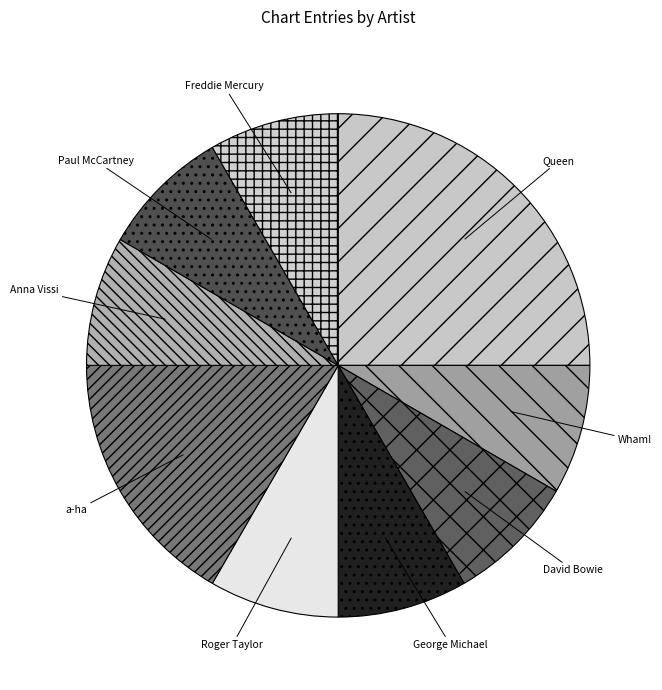

Is the sum of Queen and a-ha greater than half?

No